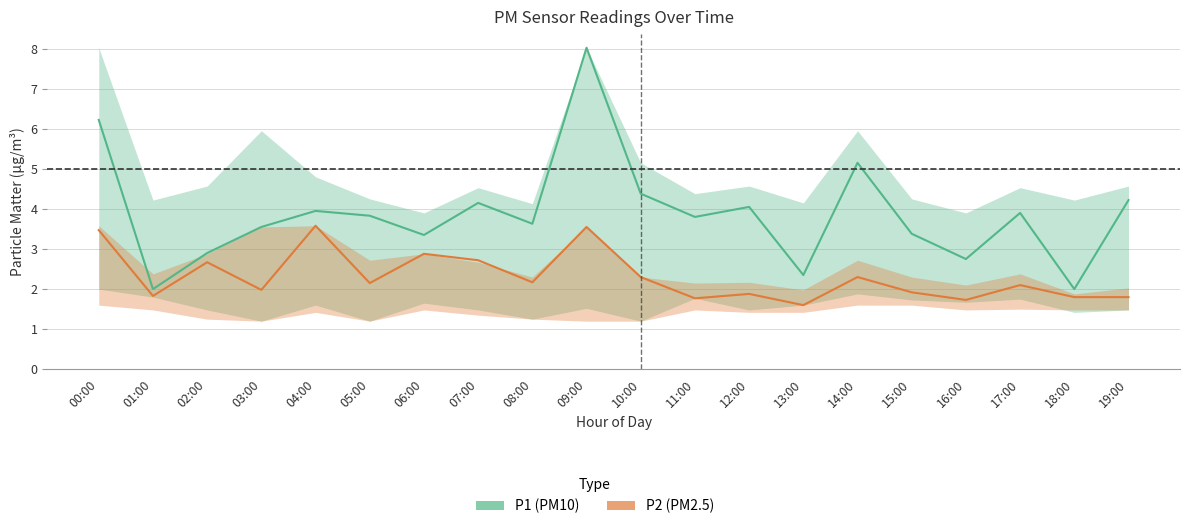

Reading right to left, extract all data points from this chart.

P1: 4.2	2.0	3.9	2.8	3.4	5.2	2.4	4.0	3.8	4.4	8.0	3.6	4.2	3.4	3.8	4.0	3.5	2.9	2.0	6.2
P1_upper: 4.6	4.2	4.5	3.9	4.2	6.0	4.2	4.6	4.4	5.2	8.0	4.1	4.5	3.9	4.2	4.8	6.0	4.6	4.2	8.0
P1_lower: 1.5	1.4	1.8	1.7	1.7	1.9	1.6	1.5	1.8	1.2	1.5	1.2	1.5	1.6	1.2	1.6	1.2	1.5	1.8	2.0
P2: 1.8	1.8	2.1	1.7	1.9	2.3	1.6	1.9	1.8	2.3	3.5	2.2	2.7	2.9	2.1	3.6	2.0	2.7	1.8	3.5
P2_upper: 2.0	1.9	2.4	2.1	2.3	2.7	2.0	2.2	2.1	2.3	3.5	2.3	2.7	2.9	2.7	3.6	3.5	2.9	2.4	3.6
P2_lower: 1.5	1.5	1.5	1.5	1.6	1.6	1.4	1.4	1.5	1.2	1.2	1.2	1.4	1.5	1.2	1.4	1.2	1.2	1.5	1.6